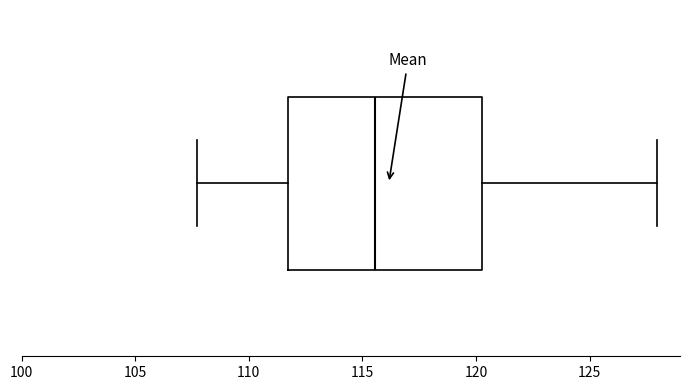

Where is the right edge of the box on the x-axis? The values are not printed on the chart, so give them approximately, as read against the axis.

120.5